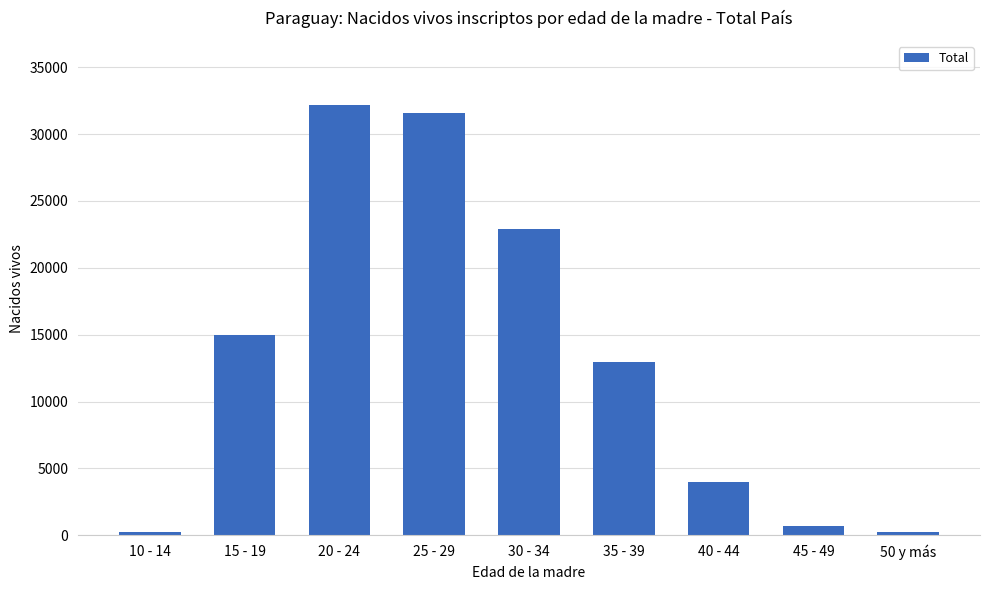

What is the value of the 9th bar from the left?

237